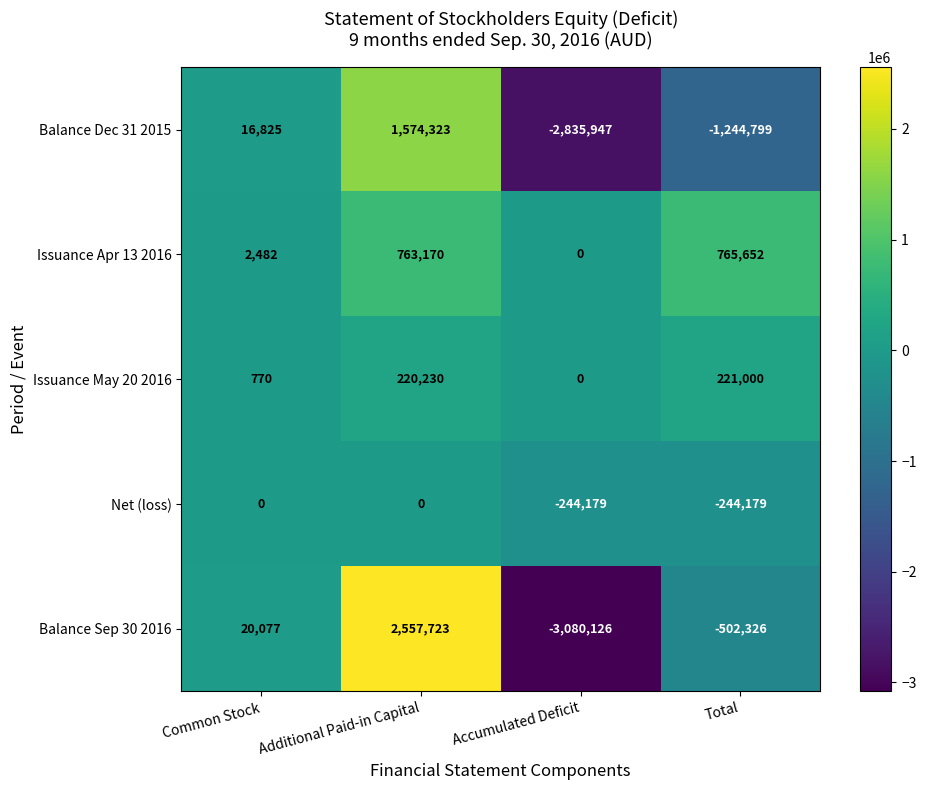

What is the minimum value shown in the chart?

-3080126